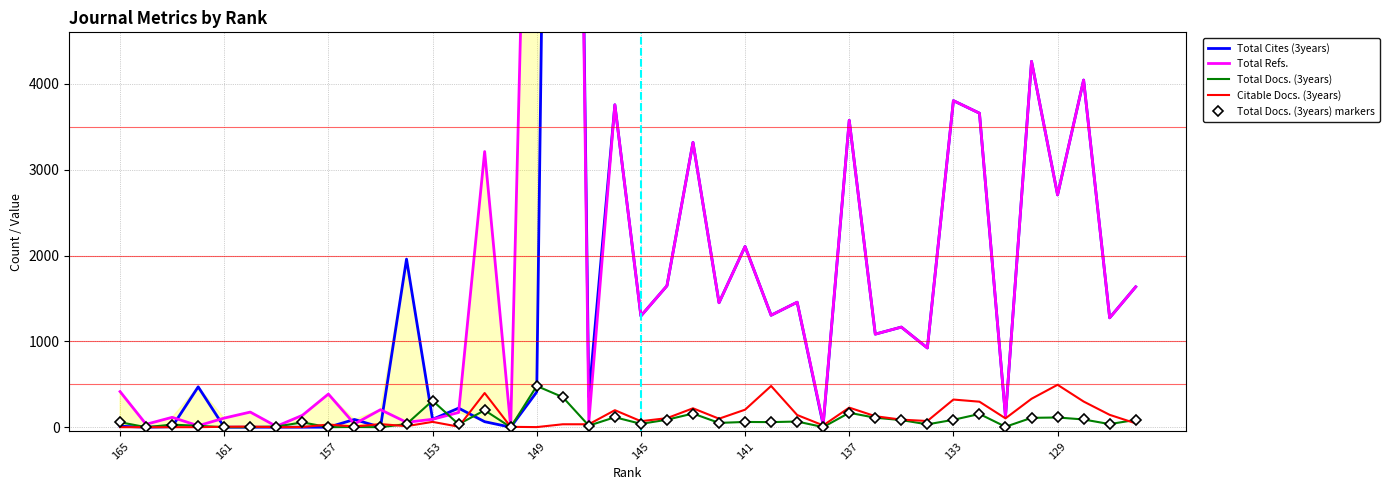

How many interior local valleys does the Total Refs. series have?

16